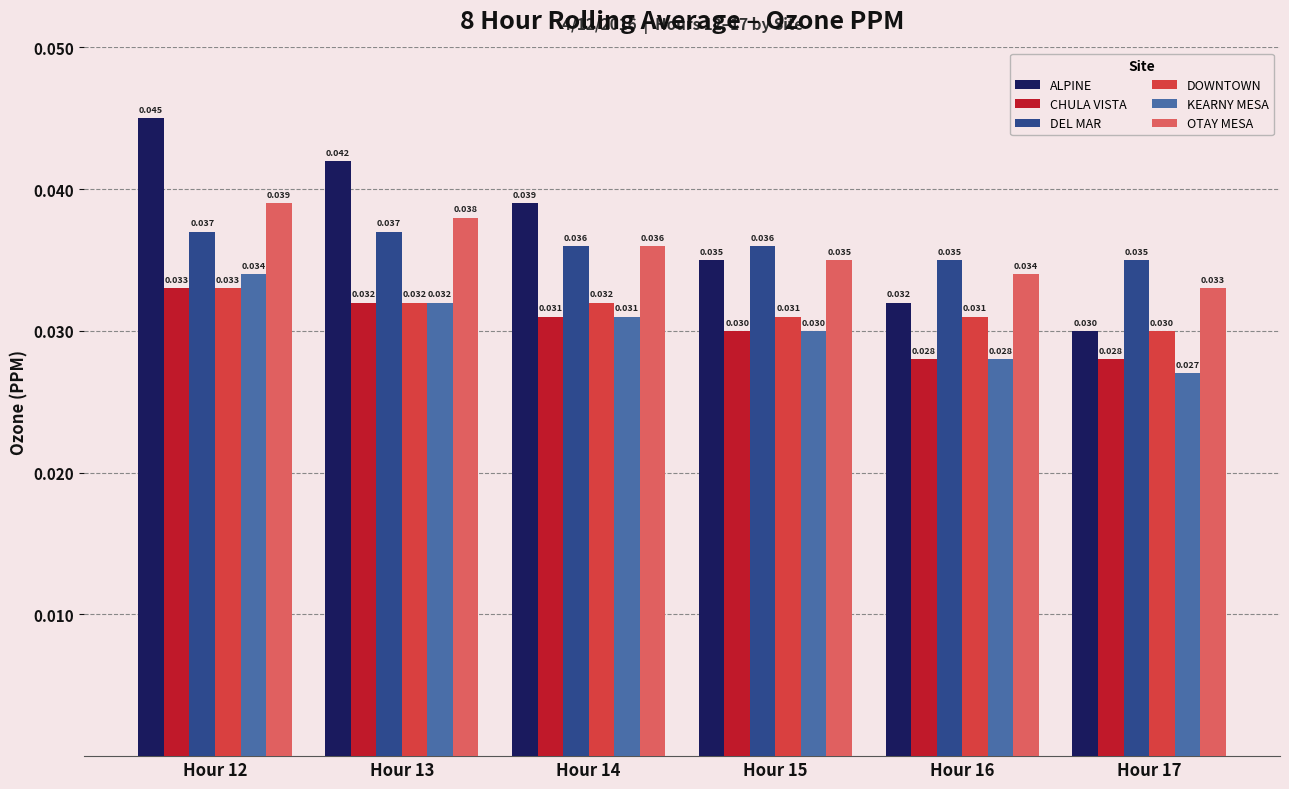

At how many categories does at least one series exceed 0?

6